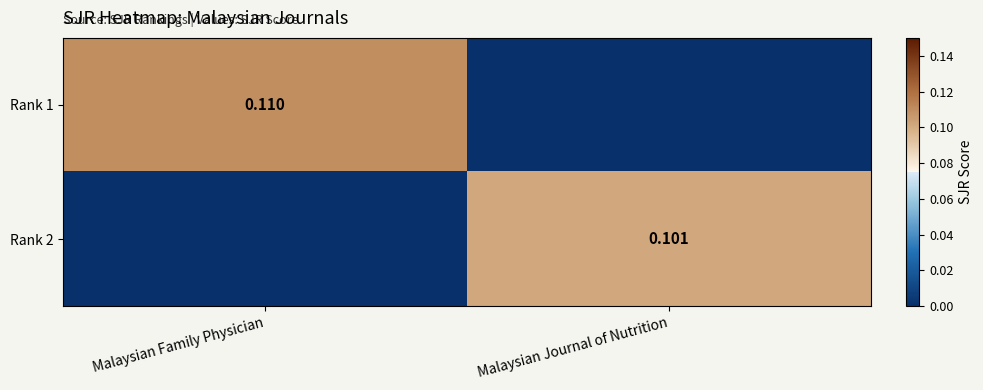

At which category is the sum across all series the highest?

Malaysian Family Physician